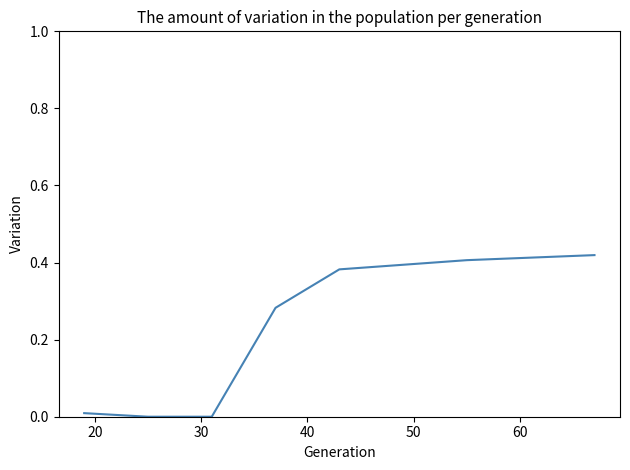

True or false: there are more than 2 points higher than both neighbors.

False